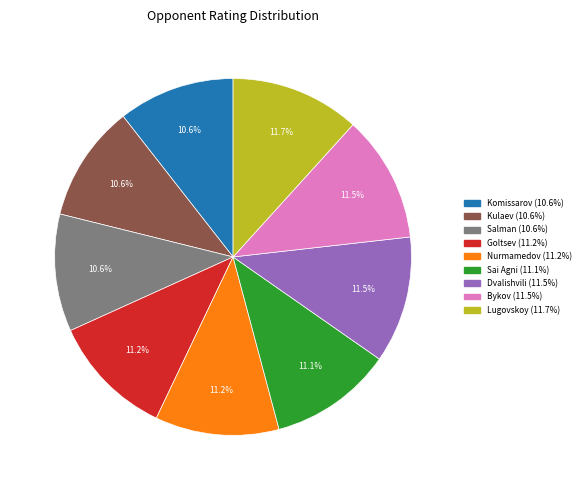

Does any single category account for the majority?

No